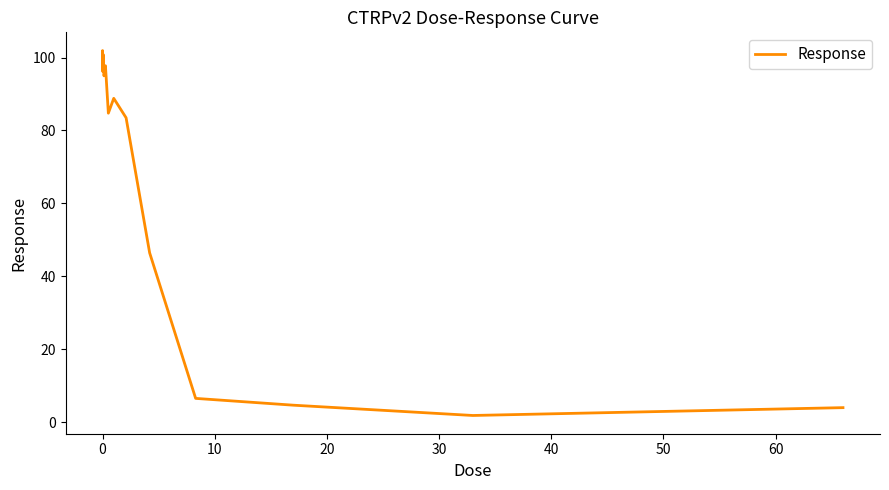

What is the difference between the maximum and minimum values?

100.0